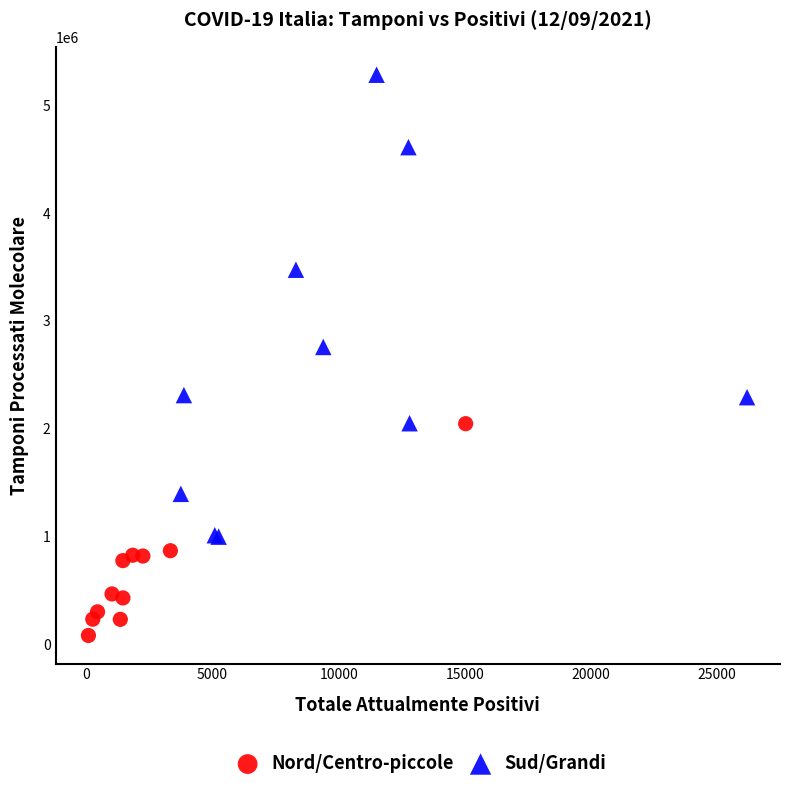

Which series contains the highest Y value?

Sud/Grandi